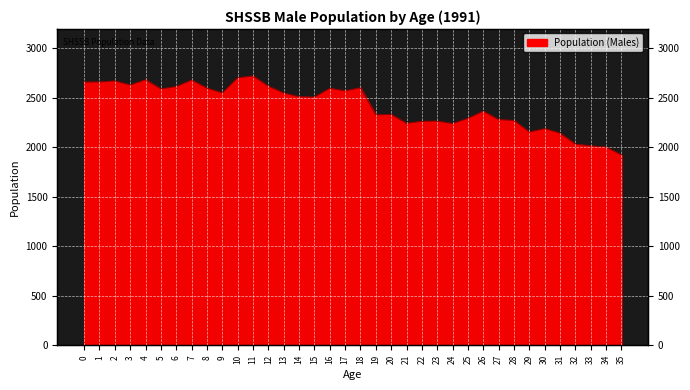

True or false: there are more than 0 points higher than both neighbors.

True